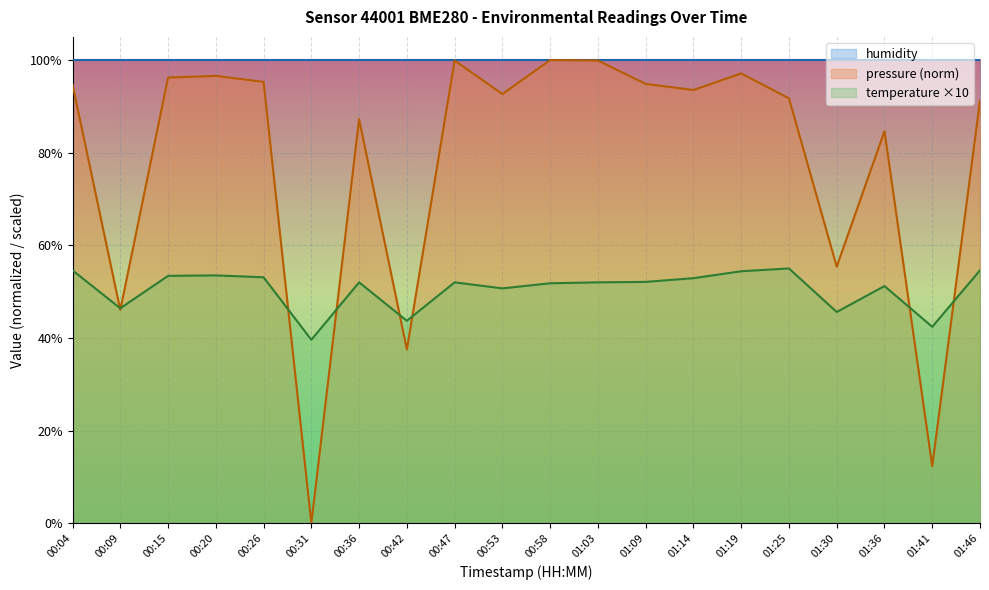

What is the greatest value displayed?

100.0